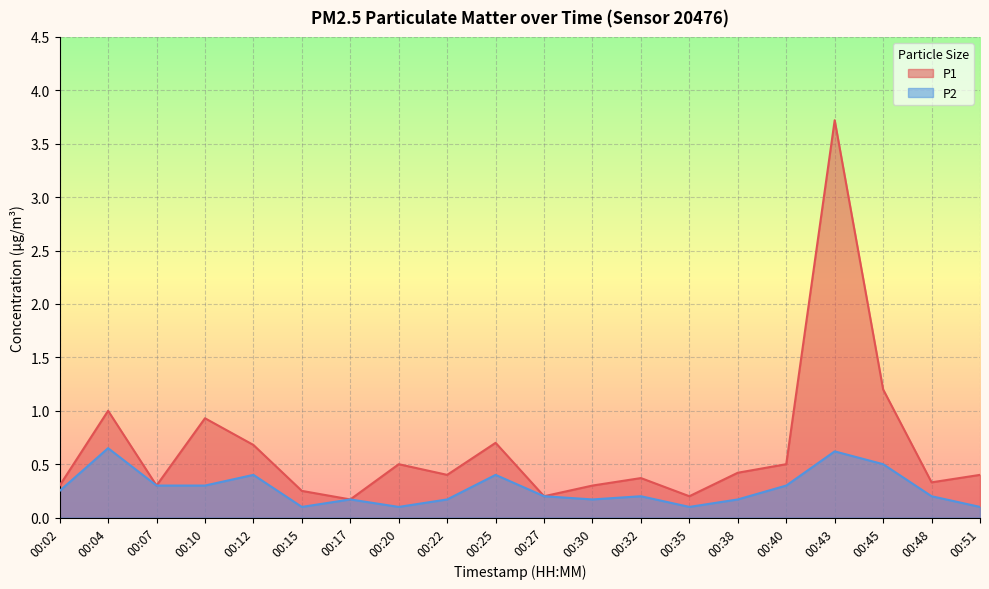

What is the highest value of the P2 series?

0.7